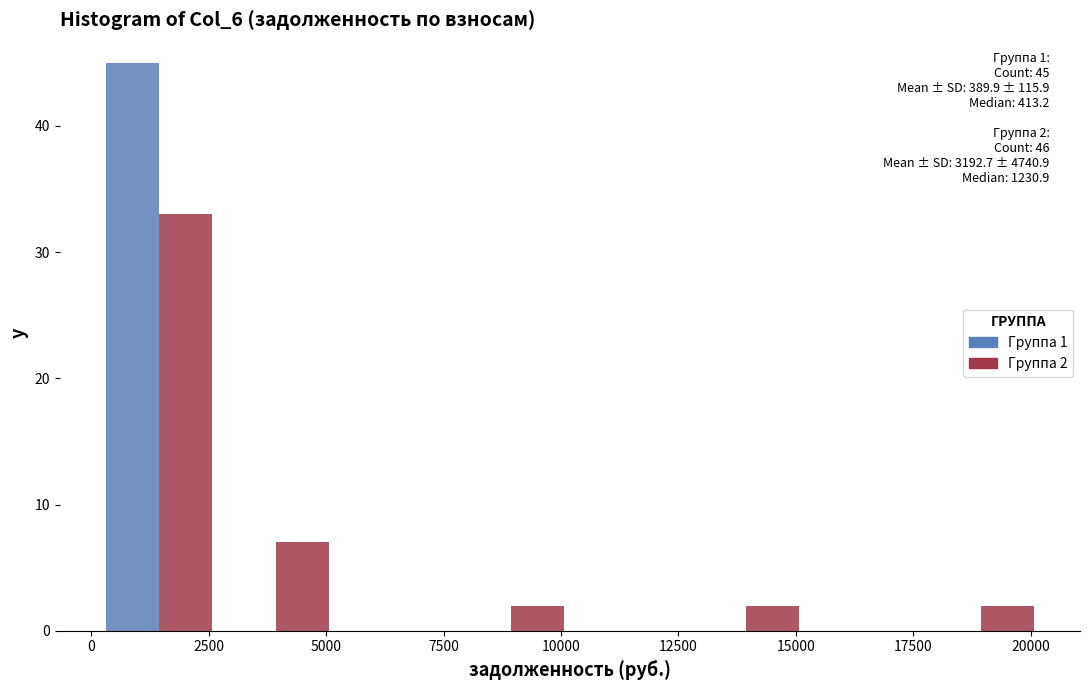

In the Группа 1 series, which range on the x-axis has the tallest bar?

0 to 2500